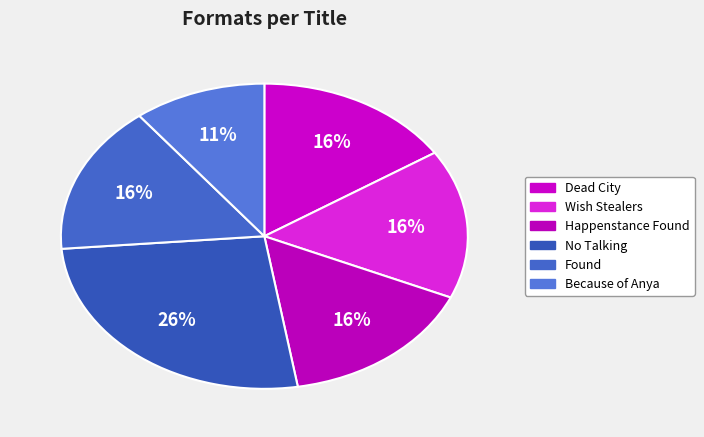

Does any single category account for the majority?

No